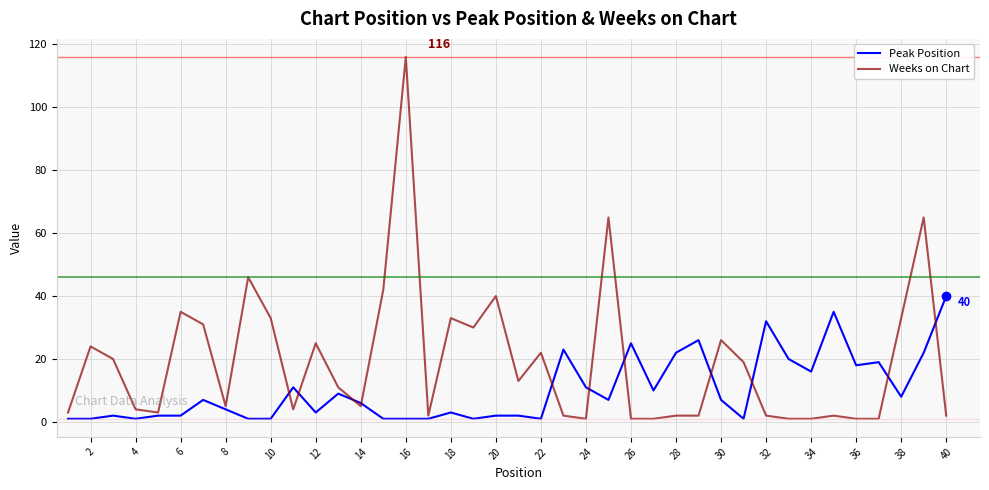

Reading right to left, list all the values displayed in this chart.

Peak Position: 40	22	8	19	18	35	16	20	32	1	7	26	22	10	25	7	11	23	1	2	2	1	3	1	1	1	6	9	3	11	1	1	4	7	2	2	1	2	1	1
Weeks on Chart: 2	65	33	1	1	2	1	1	2	19	26	2	2	1	1	65	1	2	22	13	40	30	33	2	116	42	5	11	25	4	33	46	5	31	35	3	4	20	24	3